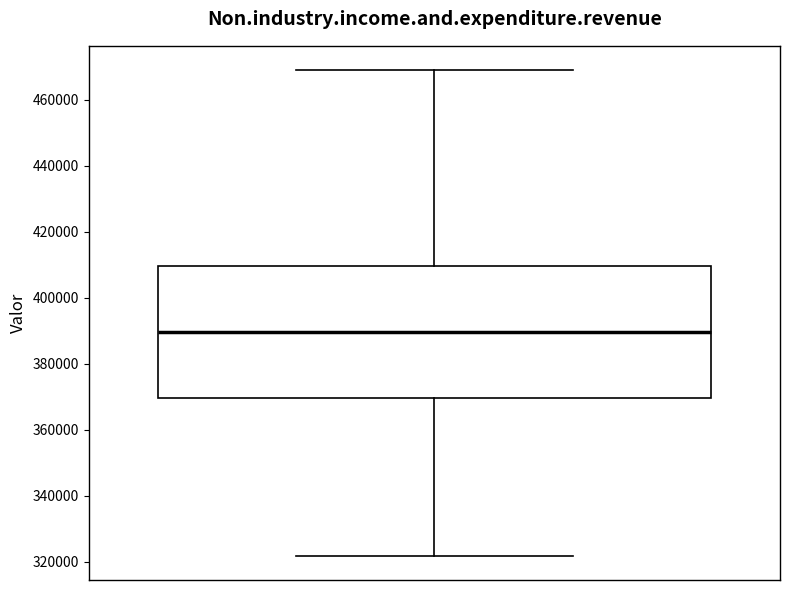

Read this box plot against the y-axis: the position of the median line, the range covered by the box, and the ends of both whiskers. The values are not printed on the chart, so give them approximately, as read against the axis.

median 390000, box 370000 to 410000, whiskers 322000 to 470000